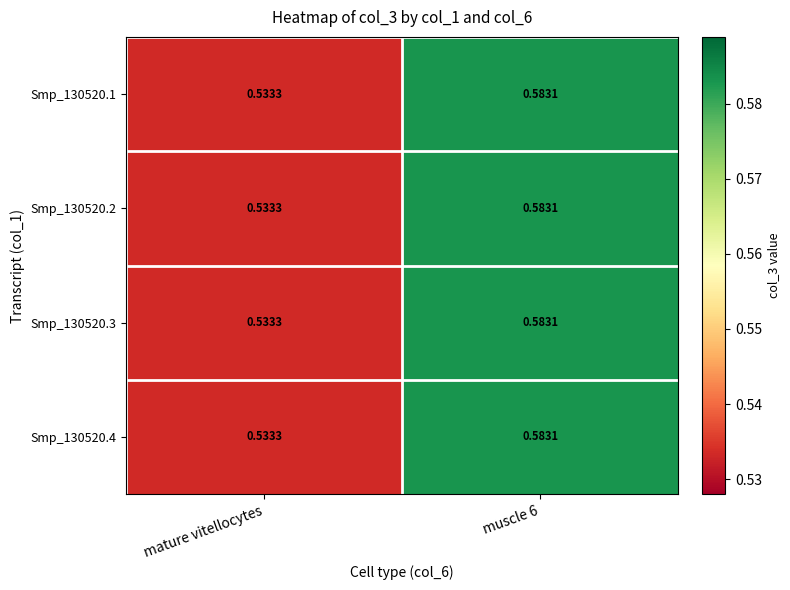

Where is Smp_130520.2 nearest to the value 0?

mature vitellocytes